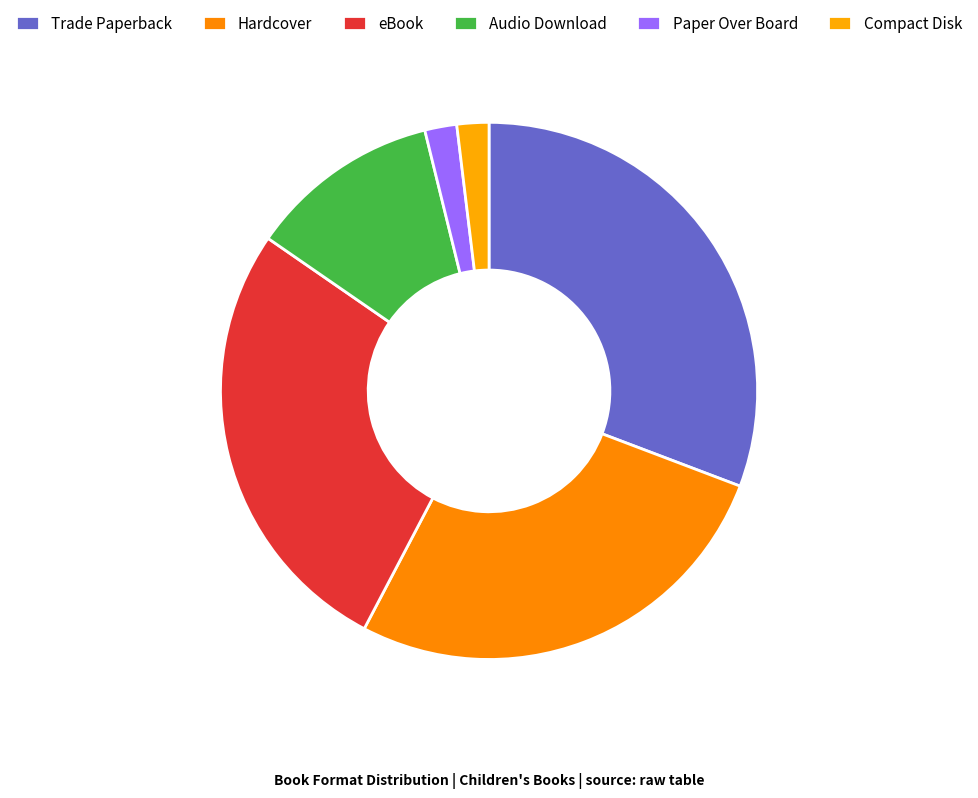

How many segments does this pie chart have?

6